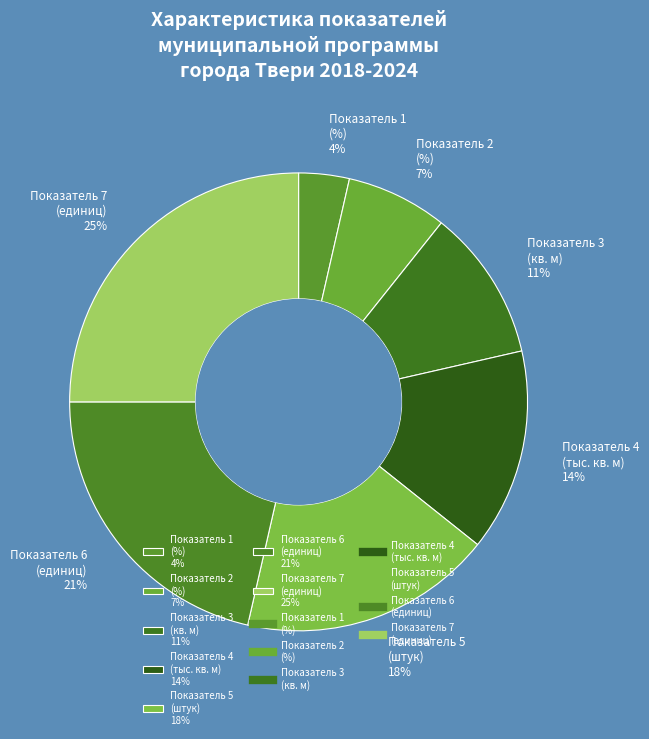

Is the sum of Показатель 4 (тыс. кв. м) 14% and Показатель 2 (%) 7% greater than half?

No